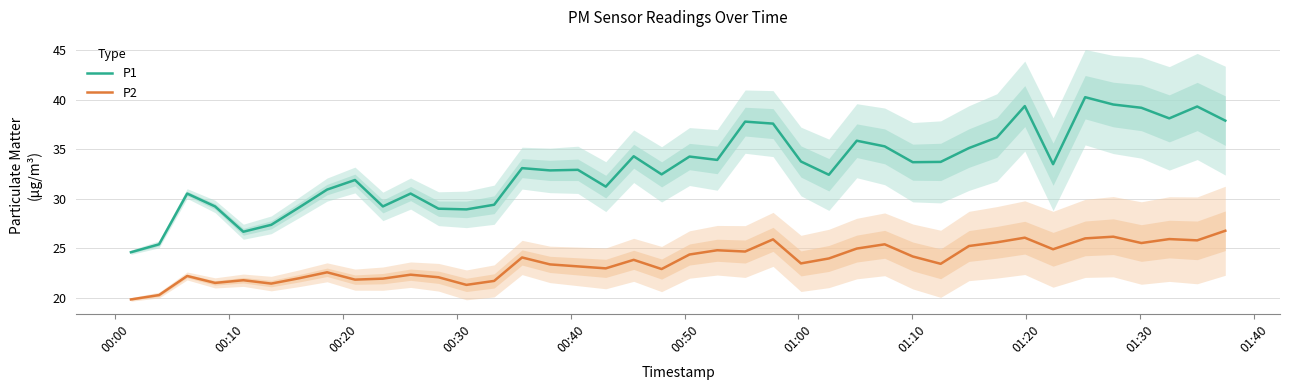

What is the minimum value for P2?

19.8